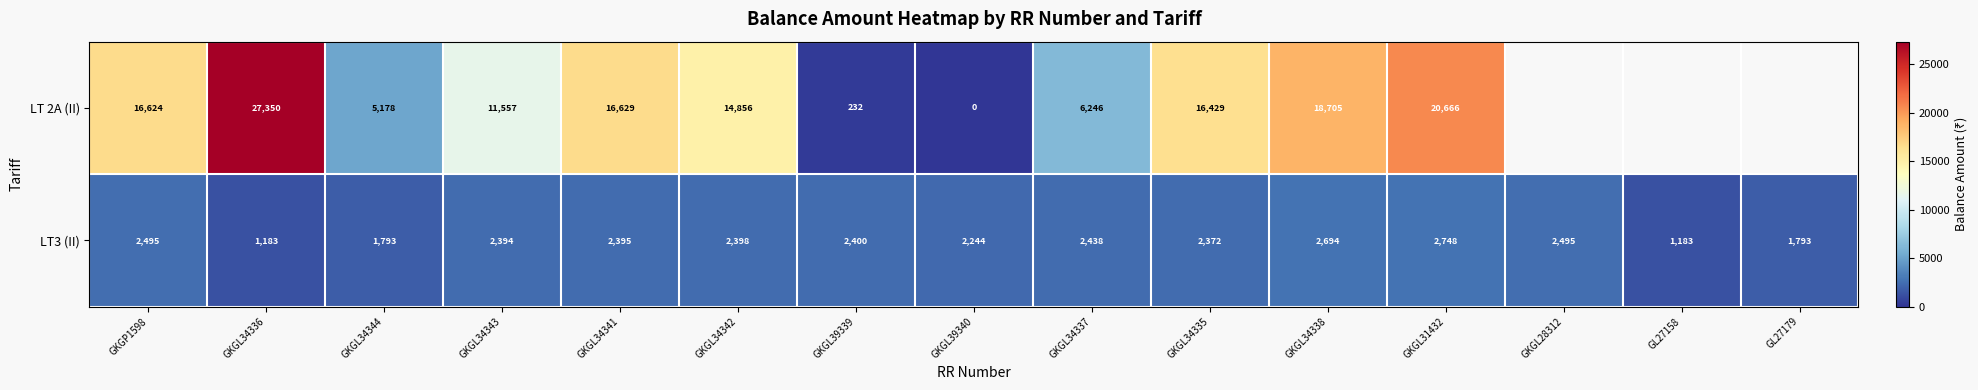

At which label does LT3 (II) first exceed 2395?

GKGP1598